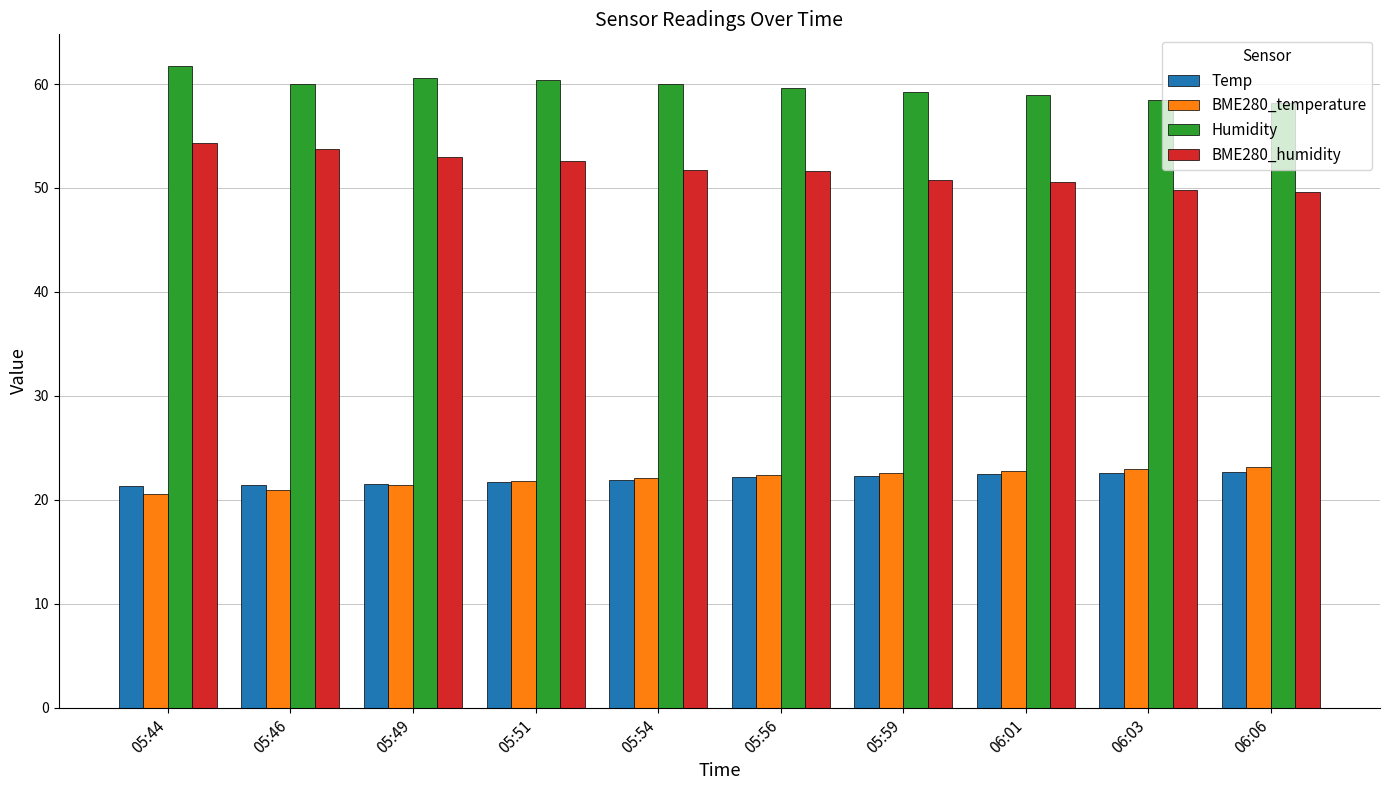

What is the spread (max minus min) of values at 05:51?

38.7